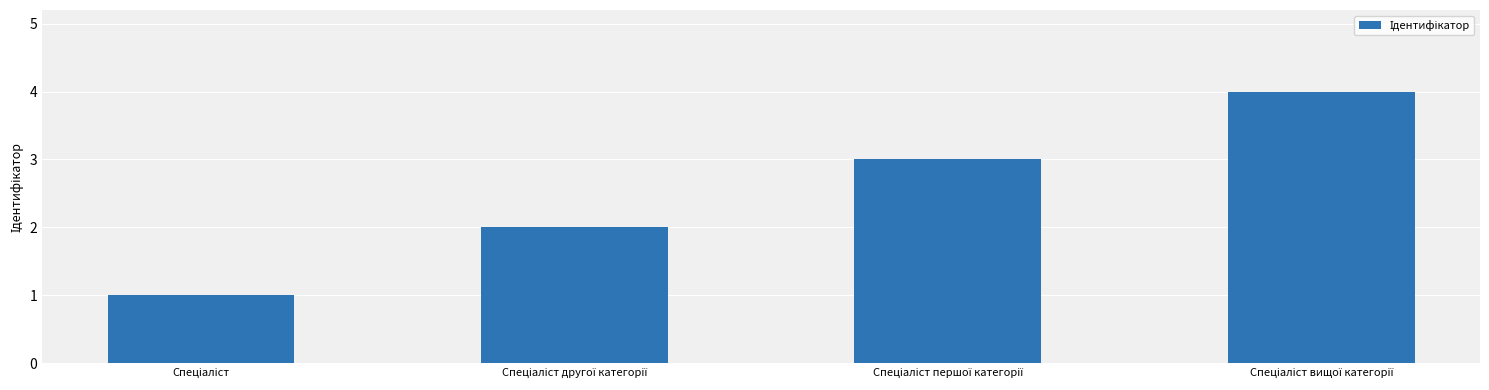

Count the number of data series in this chart.

1